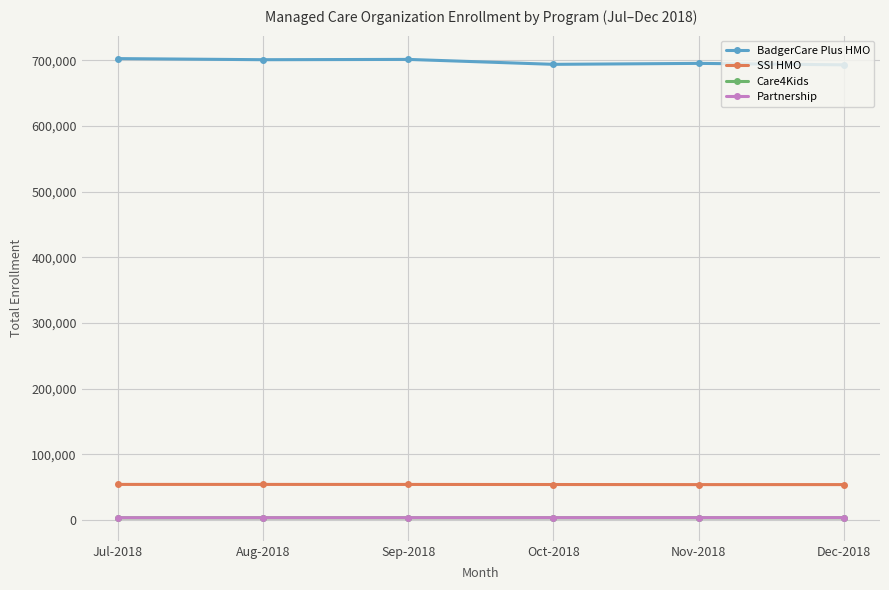

What is the sum of the BadgerCare Plus HMO values at Aug-2018 and Sep-2018?

1402725